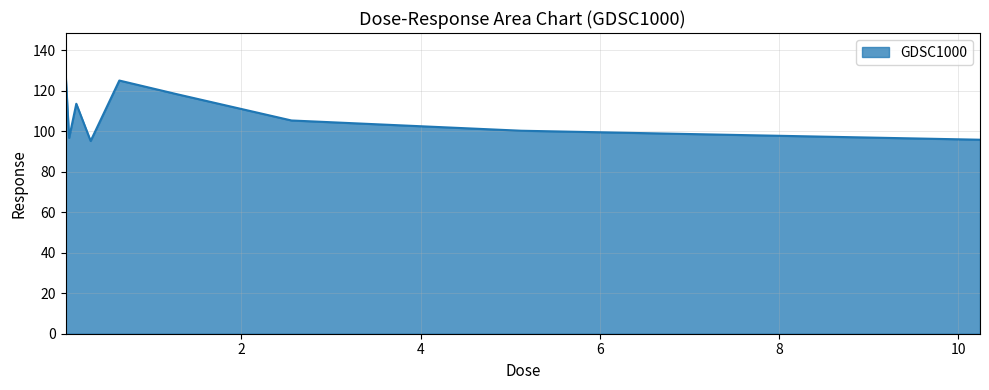

What is the smallest value displayed?

95.2